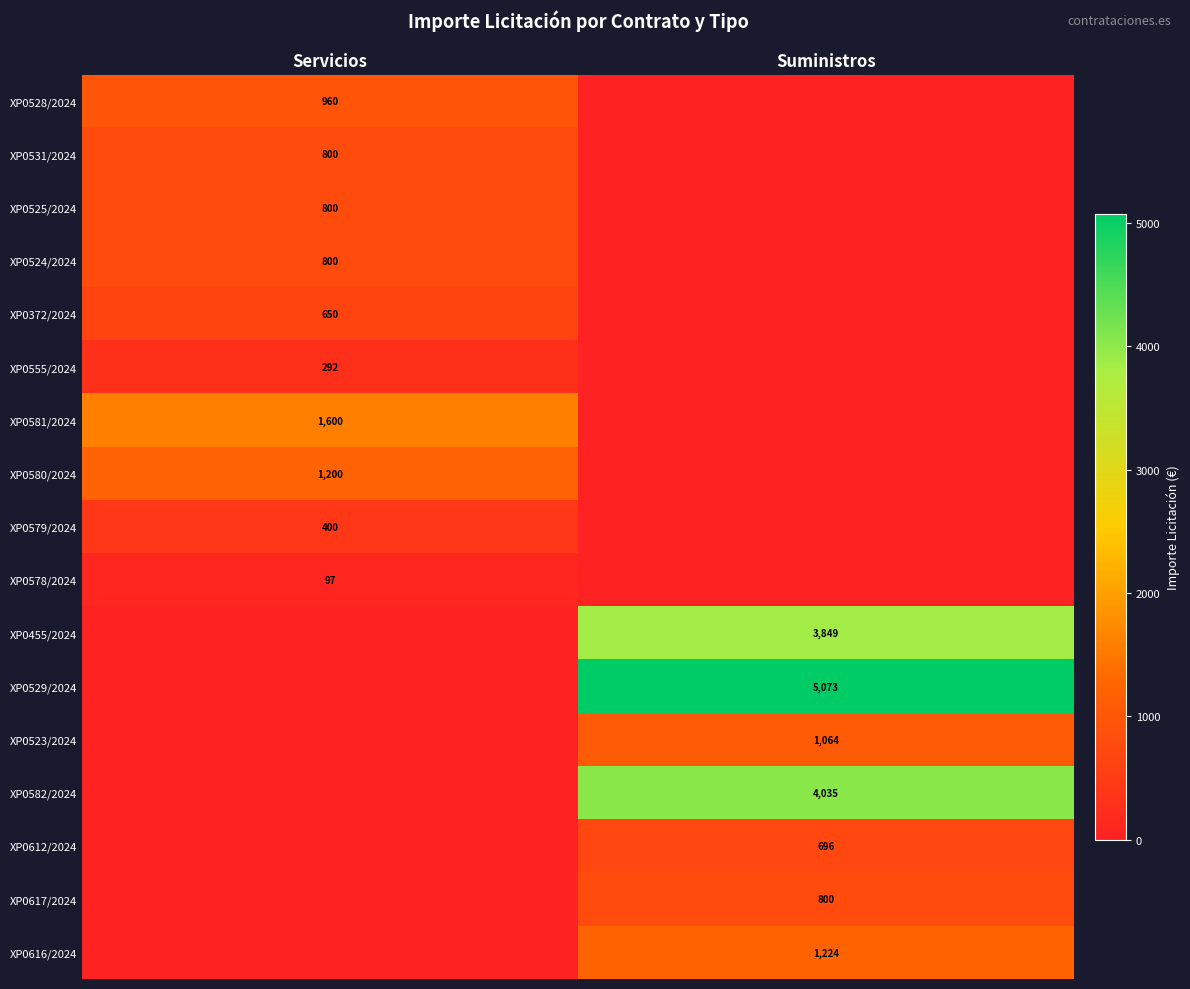

The value of XP0579/2024 at Servicios is 400. True or false?

True